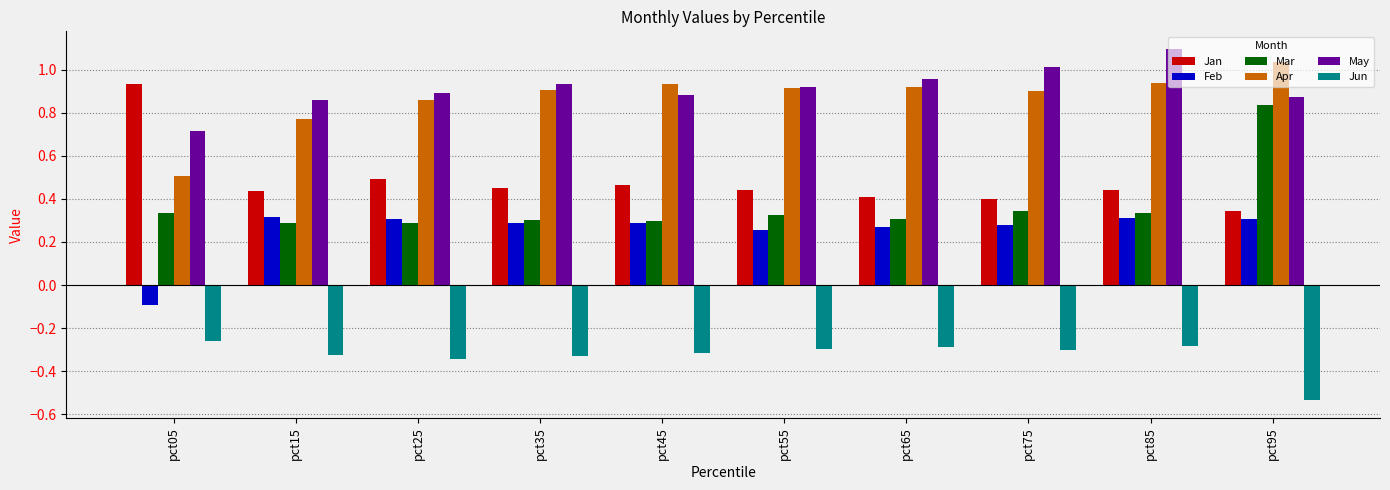

How many bars are there in each group?

6